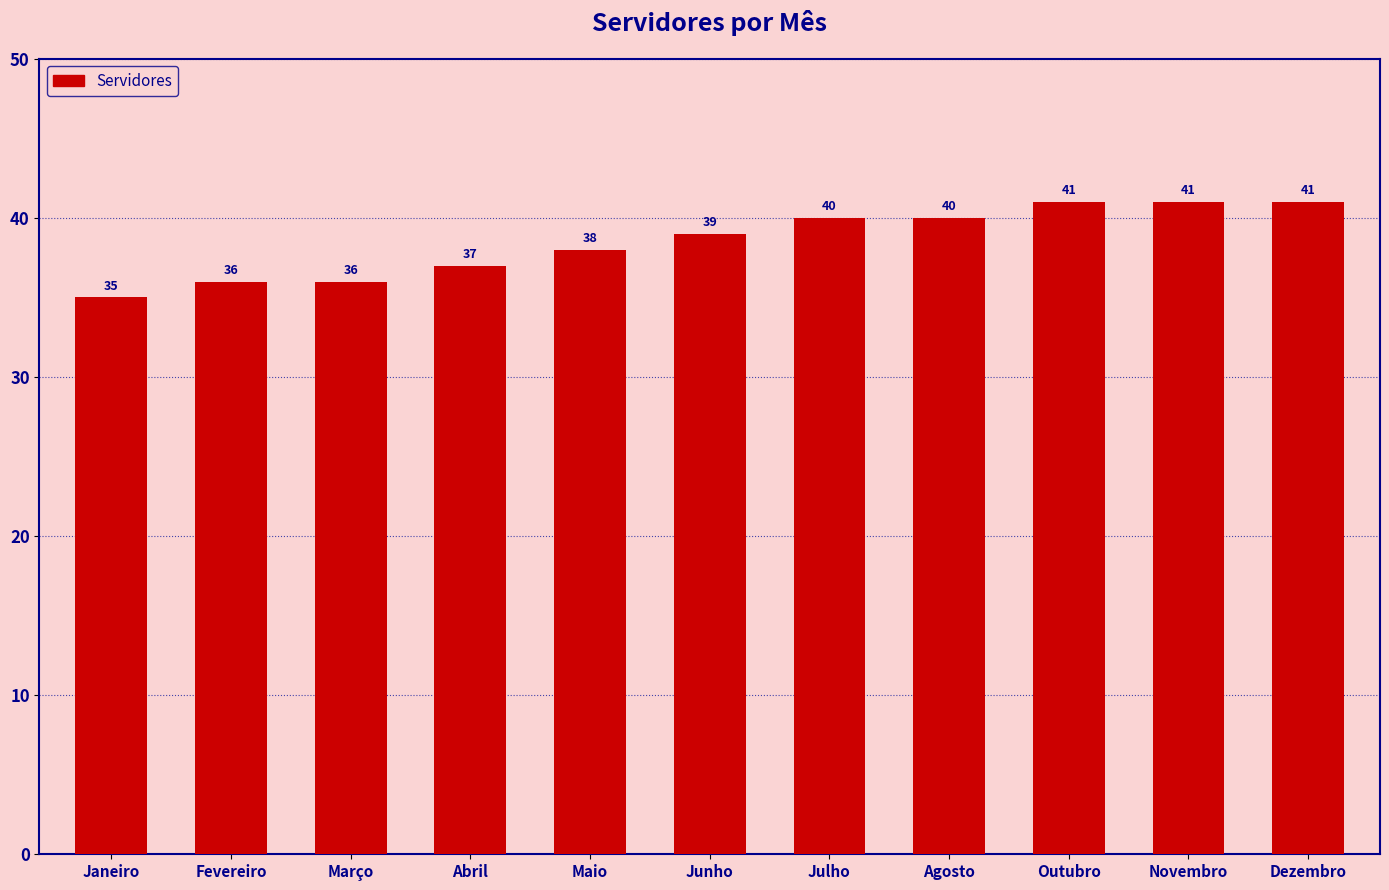

How many bars are there in total?

11